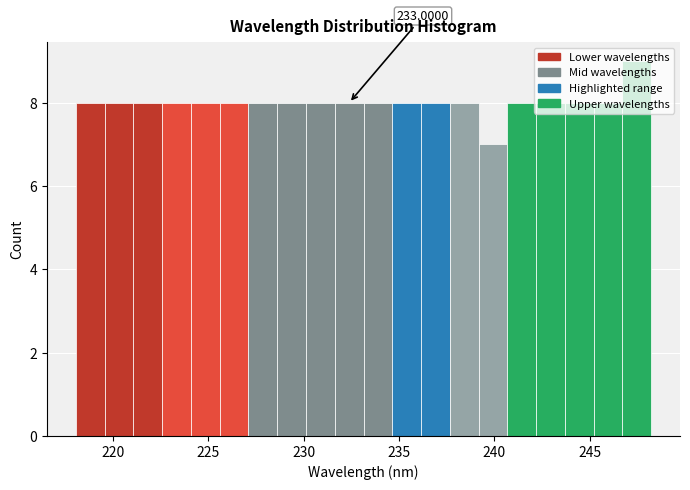

Read against the x-axis, roughly where is the centre of the tallest bar?

247.5